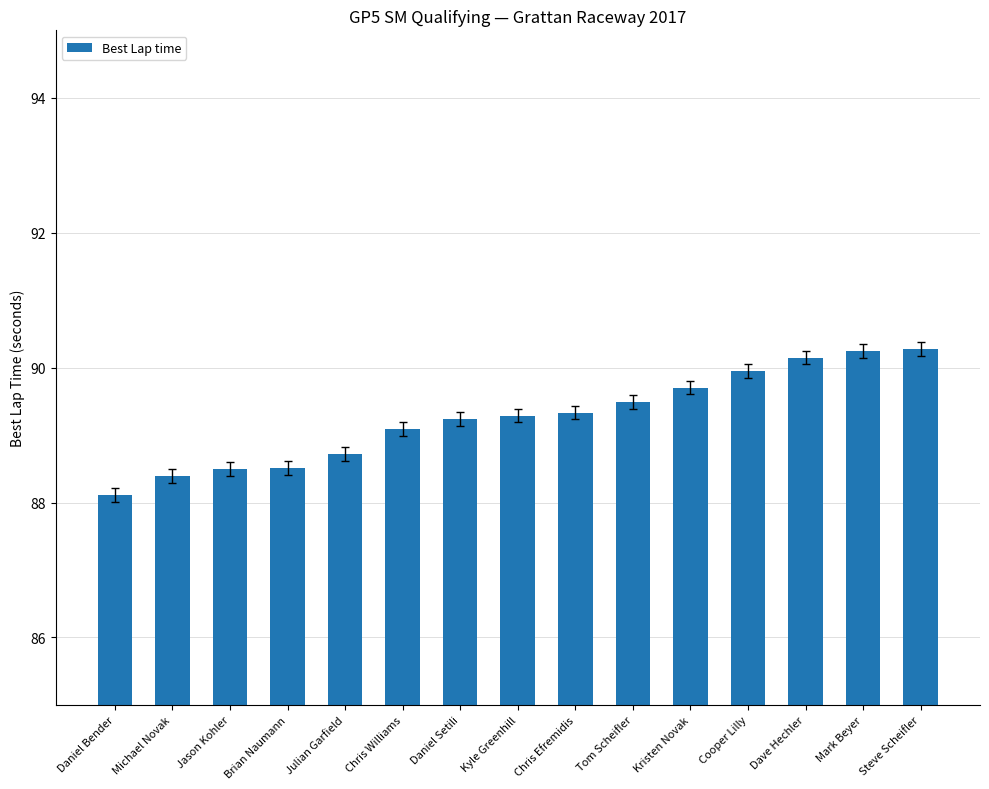

Approximately how many times larger is the value at Daniel Bender compared to Kyle Greenhill?

1.0